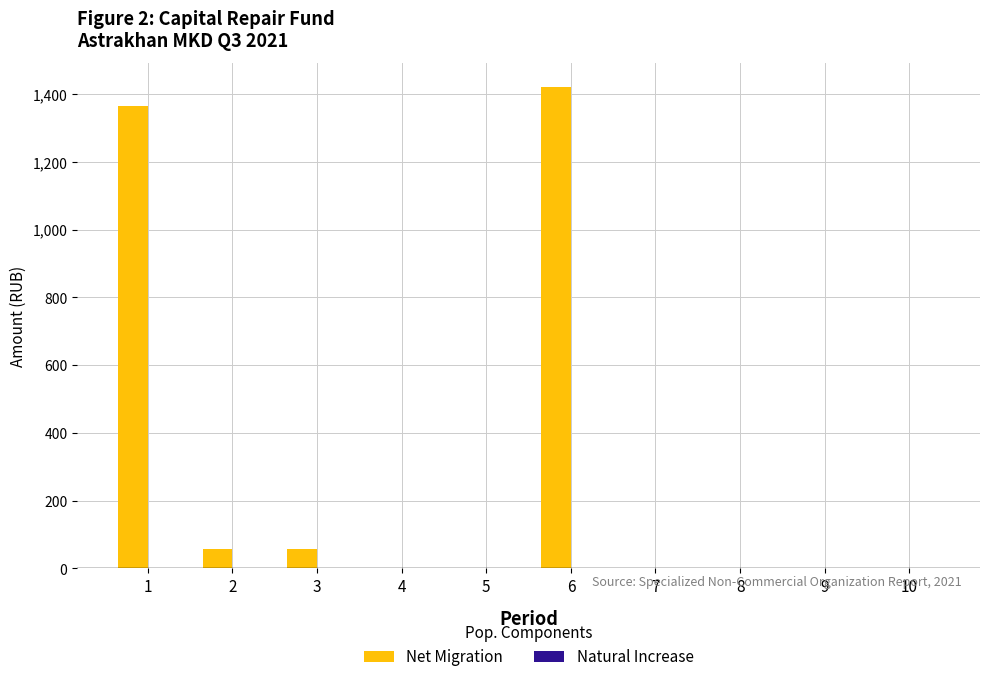

What is the sum of all values?

2898.7